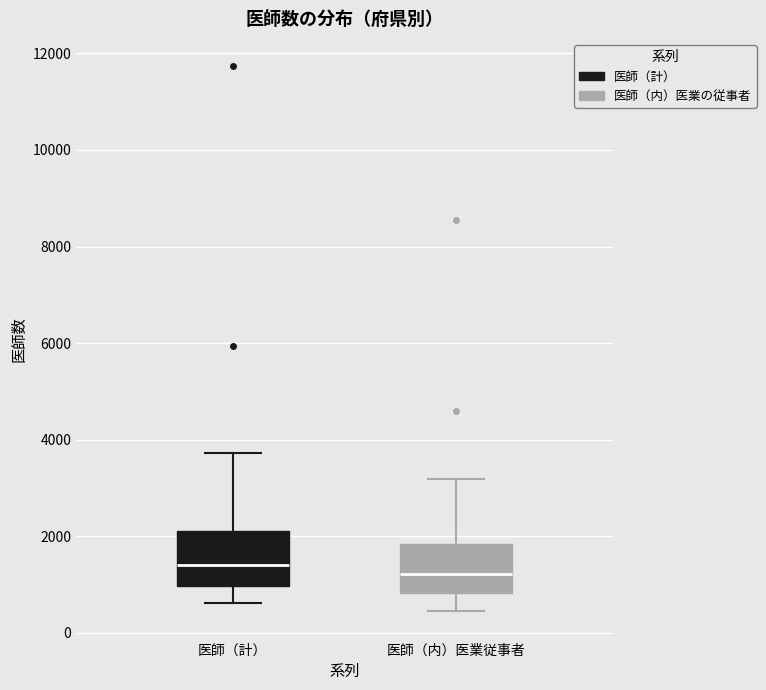

Where is the upper edge of the box for 医師（計） on the y-axis? The values are not printed on the chart, so give them approximately, as read against the axis.

2200